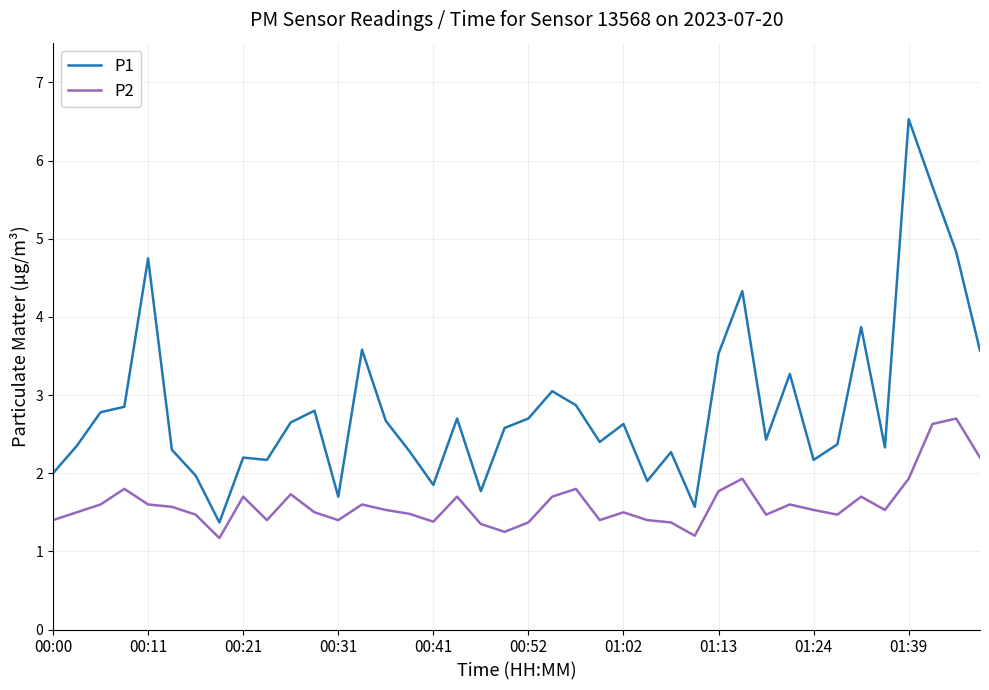

Which series has the largest range (max minus min)?

P1